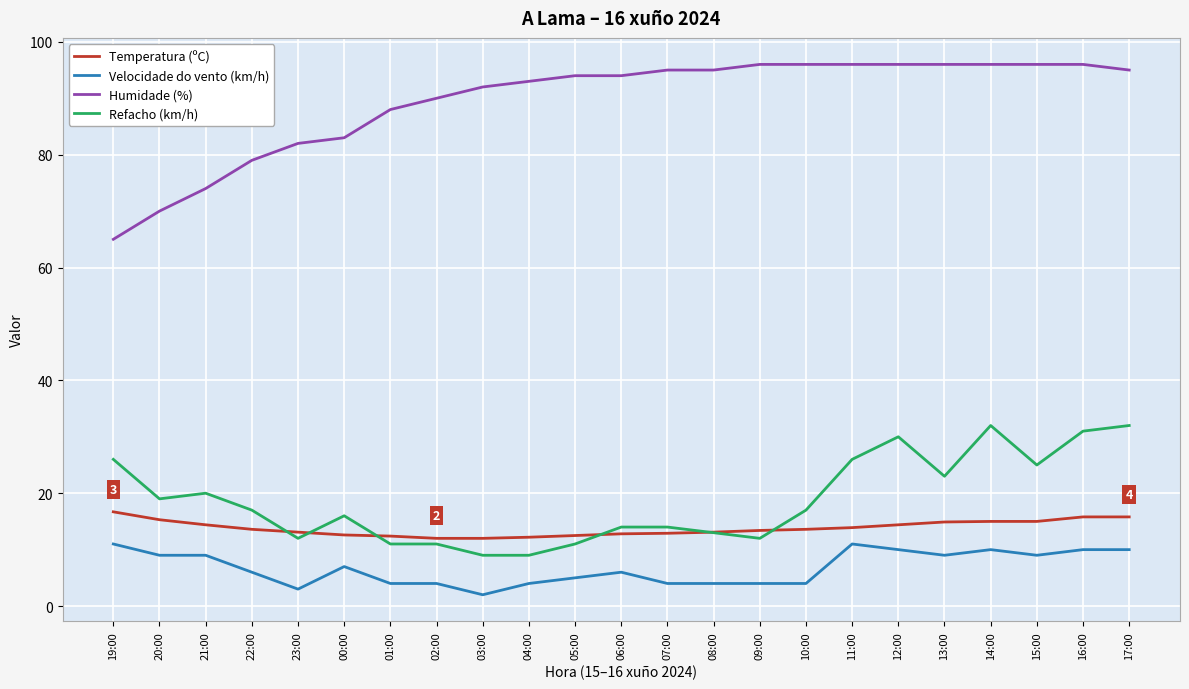

At 20:00, list the series in order from smallest to largest.

Velocidade do vento (km/h), Temperatura (ºC), Refacho (km/h), Humidade (%)